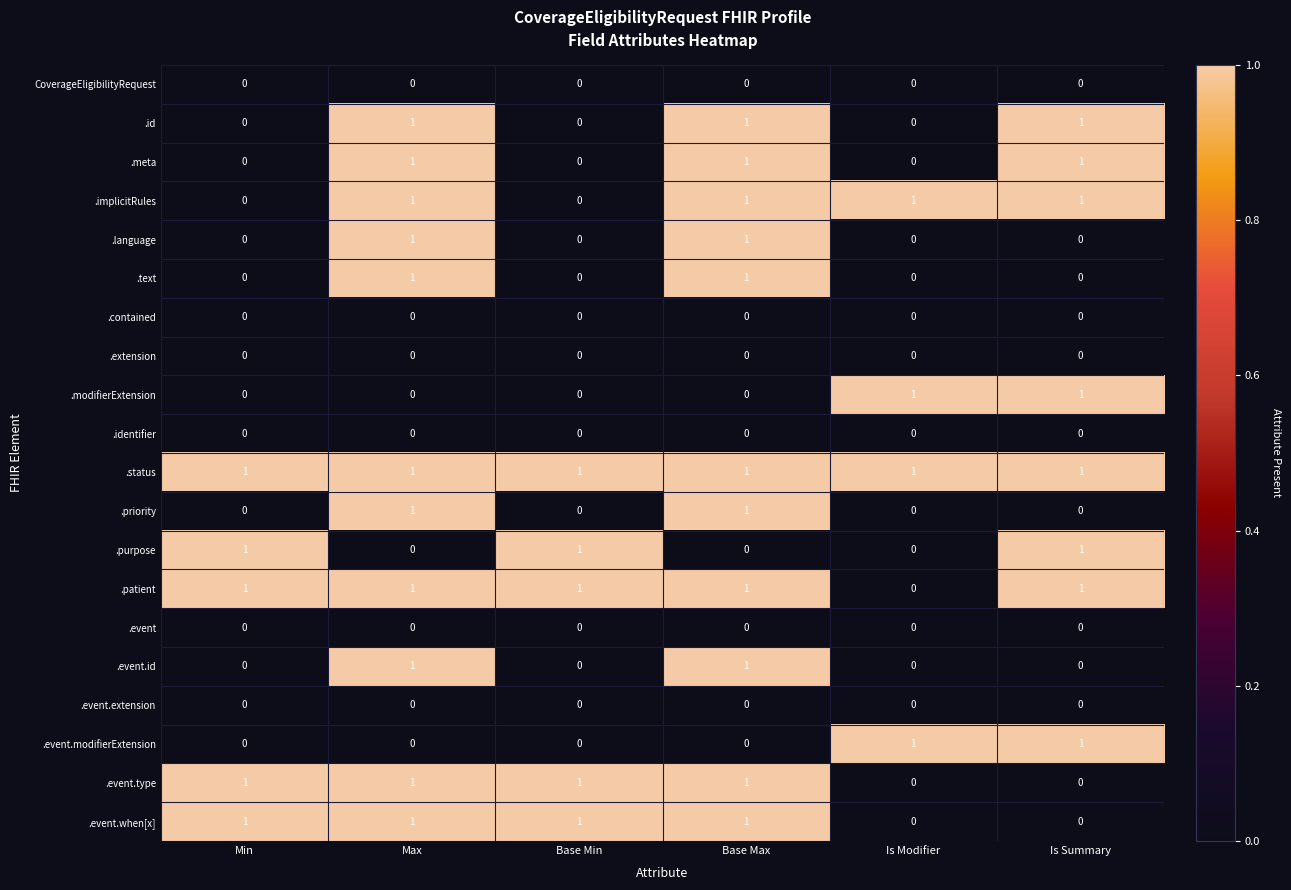

Count the .text values in the range 0 to 1.

6